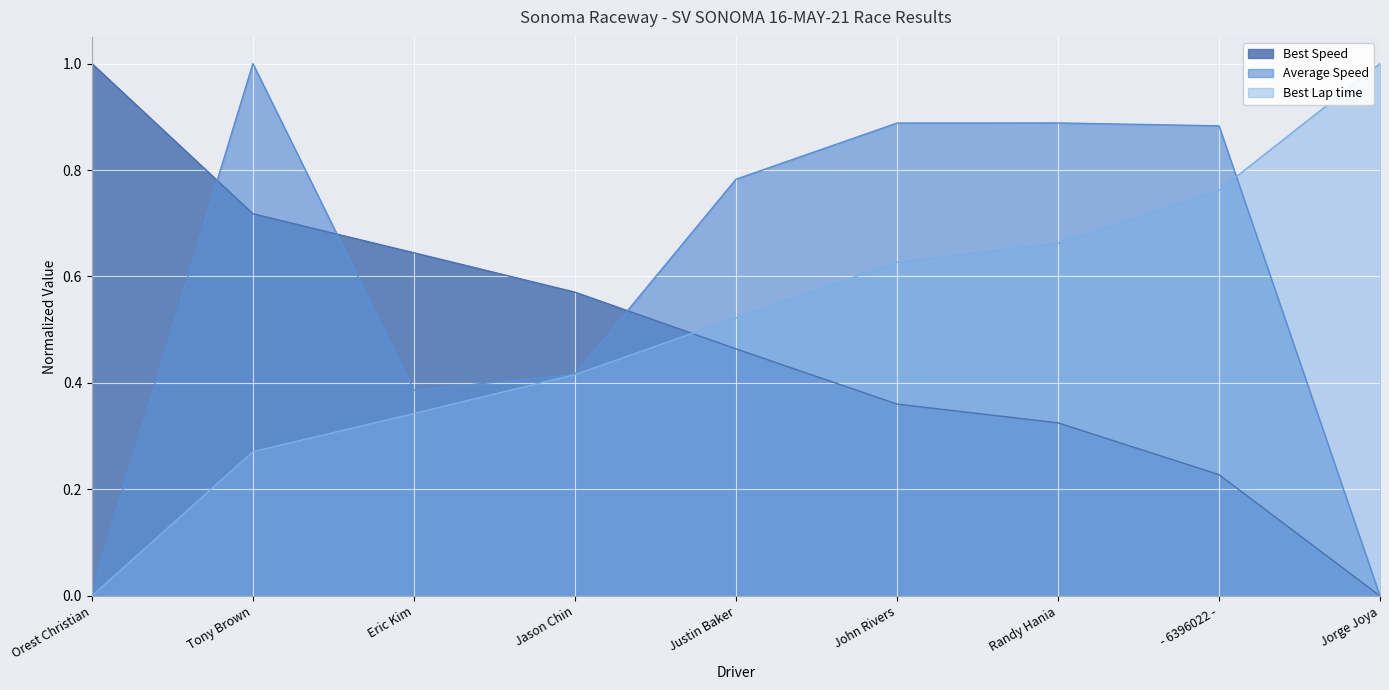

How many lines are shown in the chart?

3